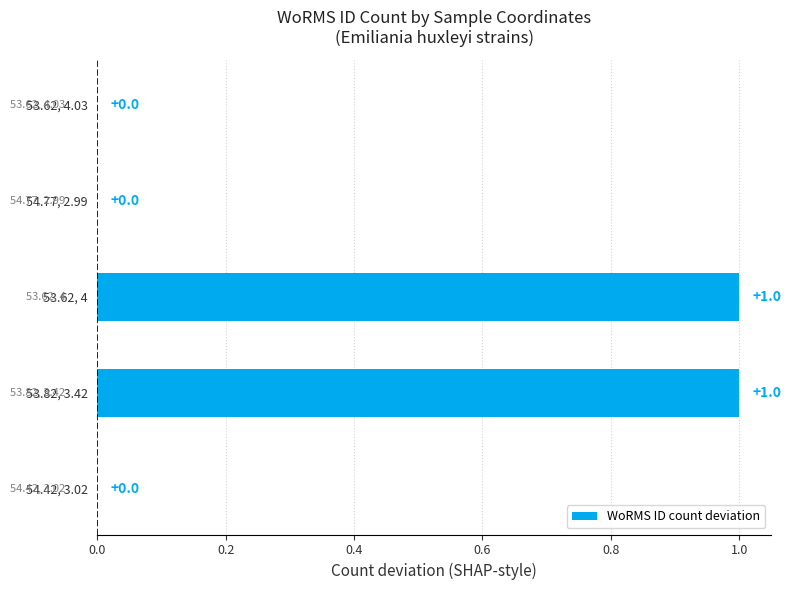

Reading top to bottom, list all the values displayed in this chart.

53.62, 4.03=0	54.77, 2.99=0	53.62, 4=1	53.82, 3.42=1	54.42, 3.02=0